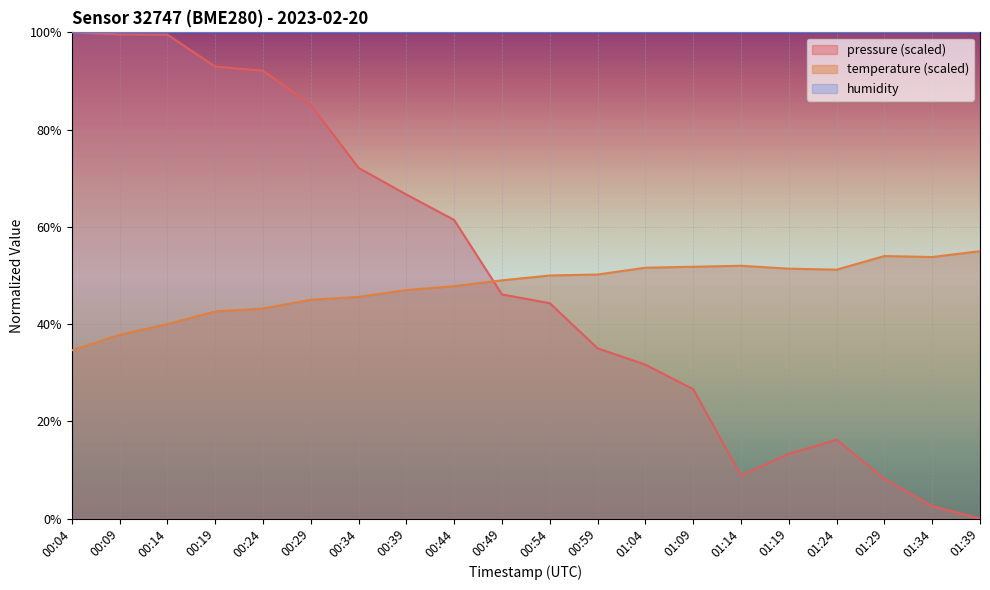

At which label is pressure closest to 50?

00:49